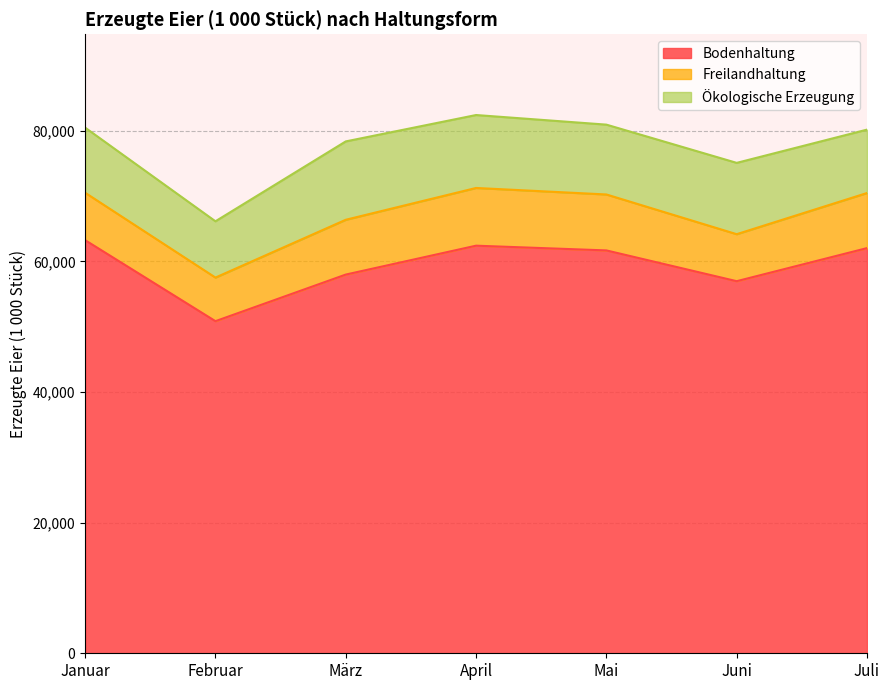

How many categories are shown in the chart?

7